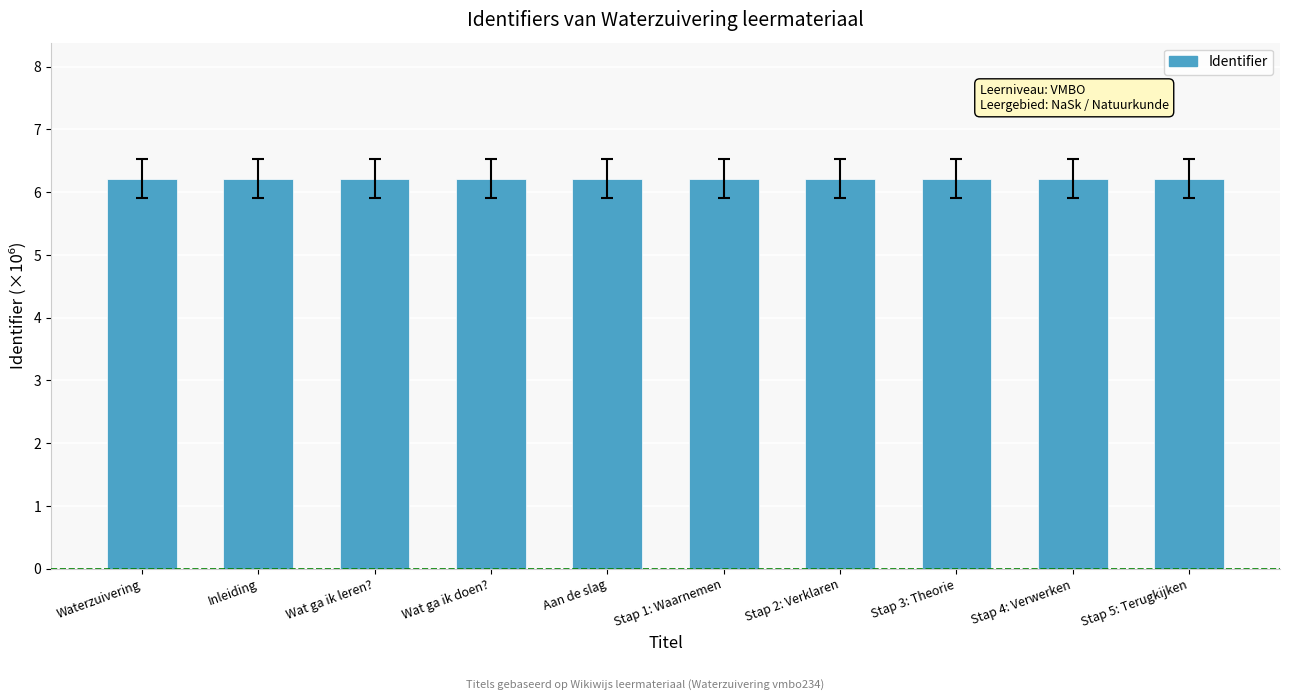

Read the value at Wat ga ik doen?.

6.2